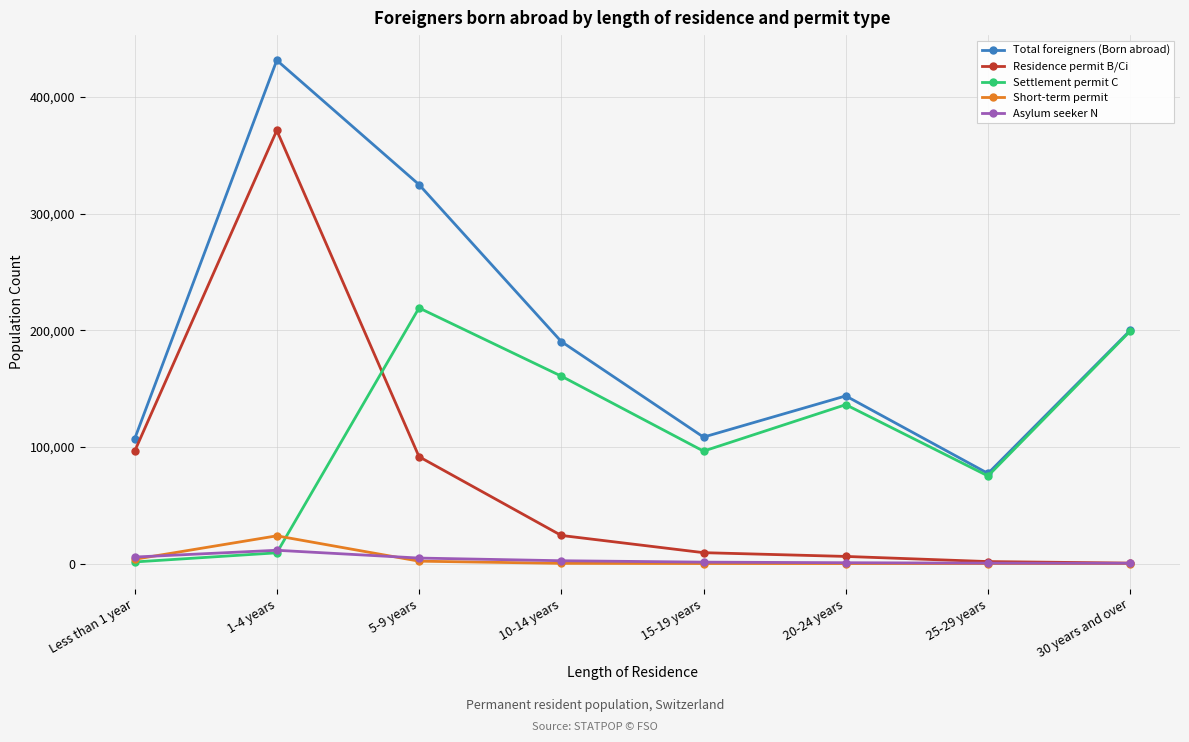

In Total foreigners (Born abroad), how many points are higher than both neighbors (excluding endpoints)?

2